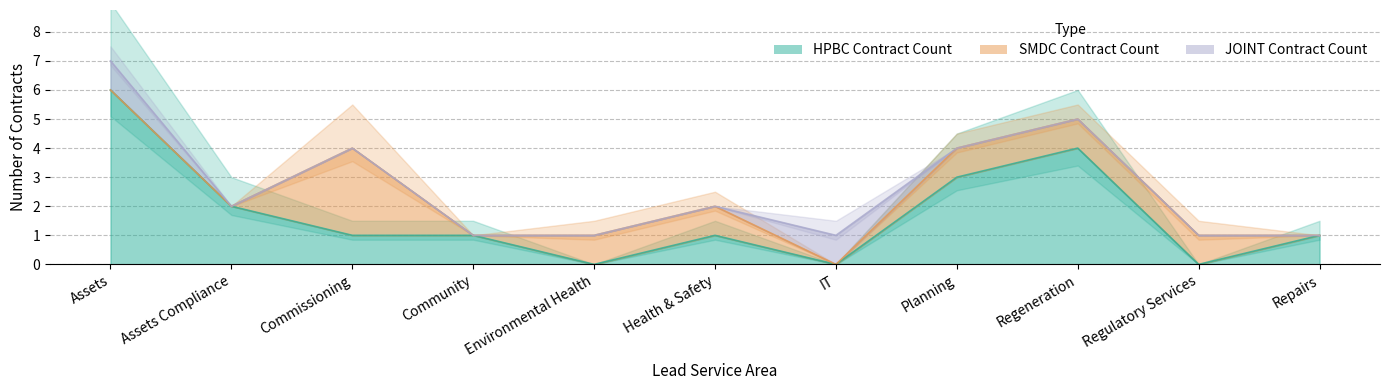

At which category does HPBC Contract Count reach its first local valley?

Environmental Health